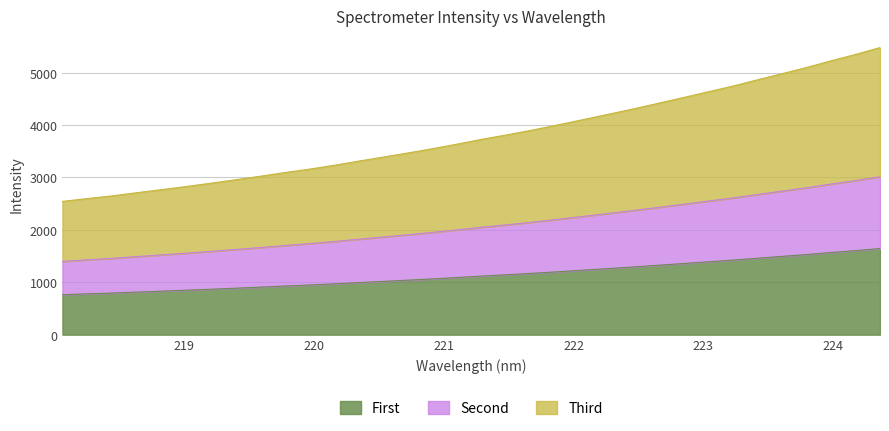

Is it true that the value at 223.0264 is 1388.8?

True